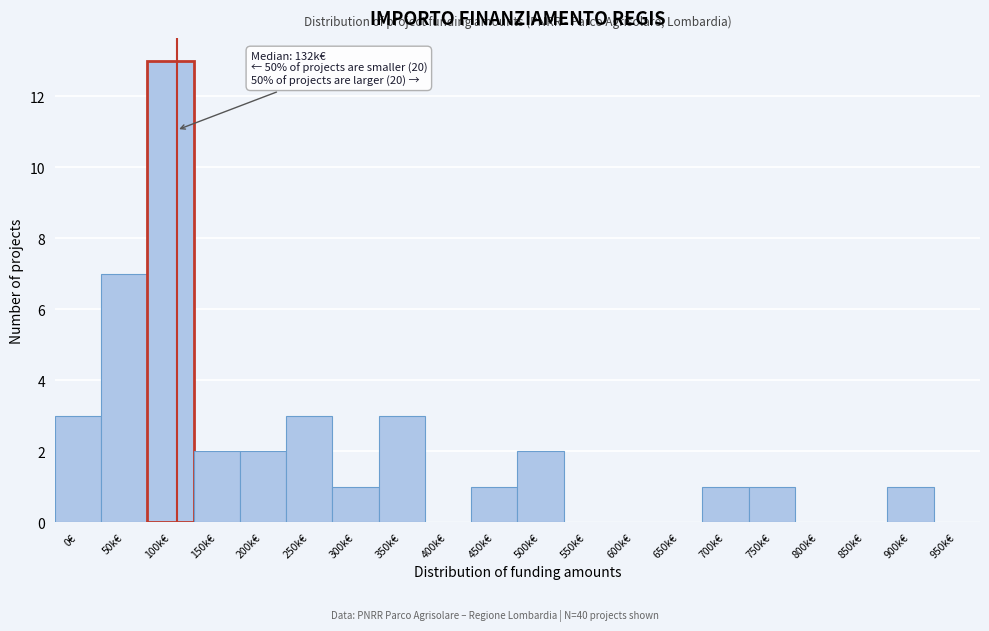

Reading left to right, transcribe all the data shown in this chart.

0€=3	50k€=7	100k€=13	150k€=2	200k€=2	250k€=3	300k€=1	350k€=3	400k€=0	450k€=1	500k€=2	550k€=0	600k€=0	650k€=0	700k€=1	750k€=1	800k€=0	850k€=0	900k€=1	950k€=0